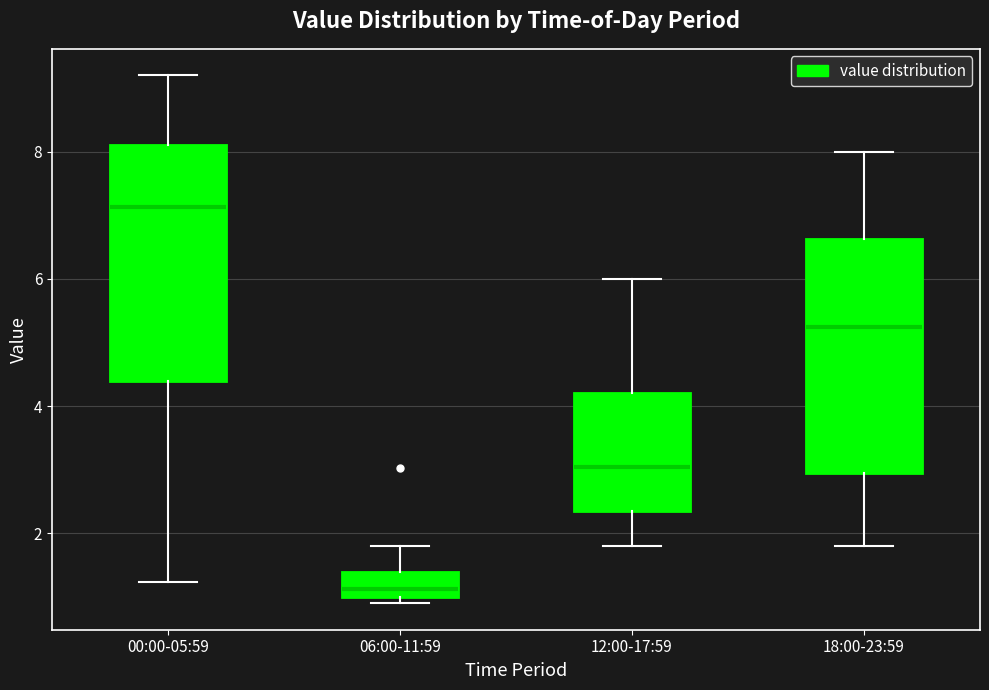

Where does the upper whisker of the box for 06:00-11:59 end on the y-axis? The values are not printed on the chart, so give them approximately, as read against the axis.

1.8